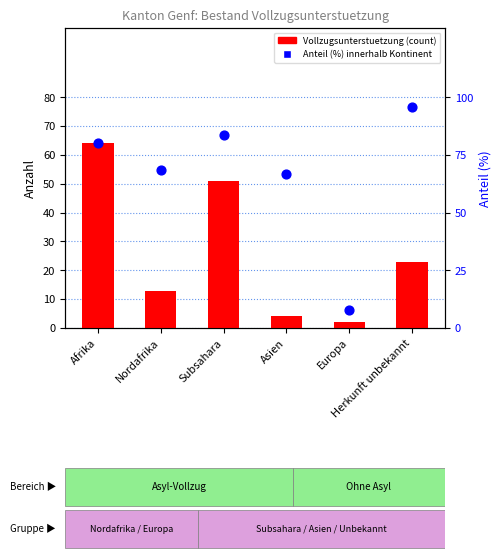

Which series reaches the minimum Y coordinate?

Total Vollzugsunterstuetzung